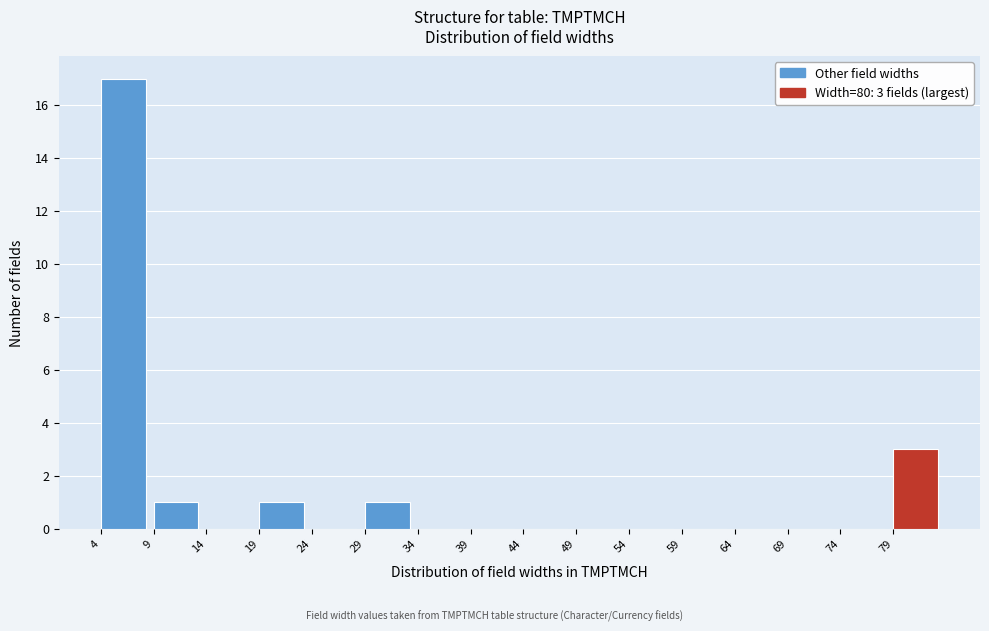

Over which range of the x-axis is the bar tallest?

4 to 9